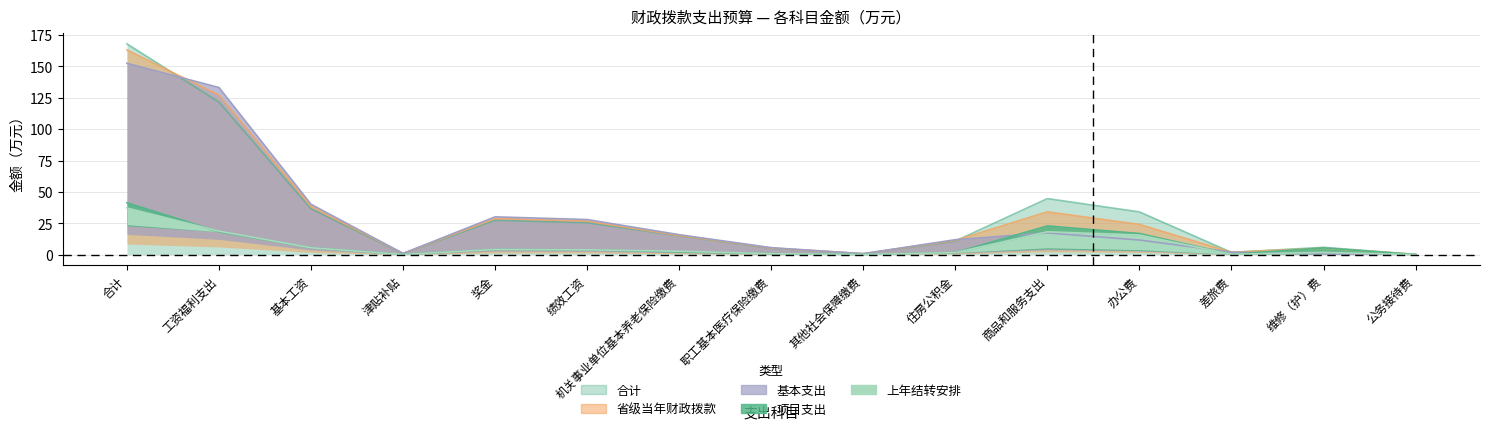

How many data points in 合计 are less than 14?

7